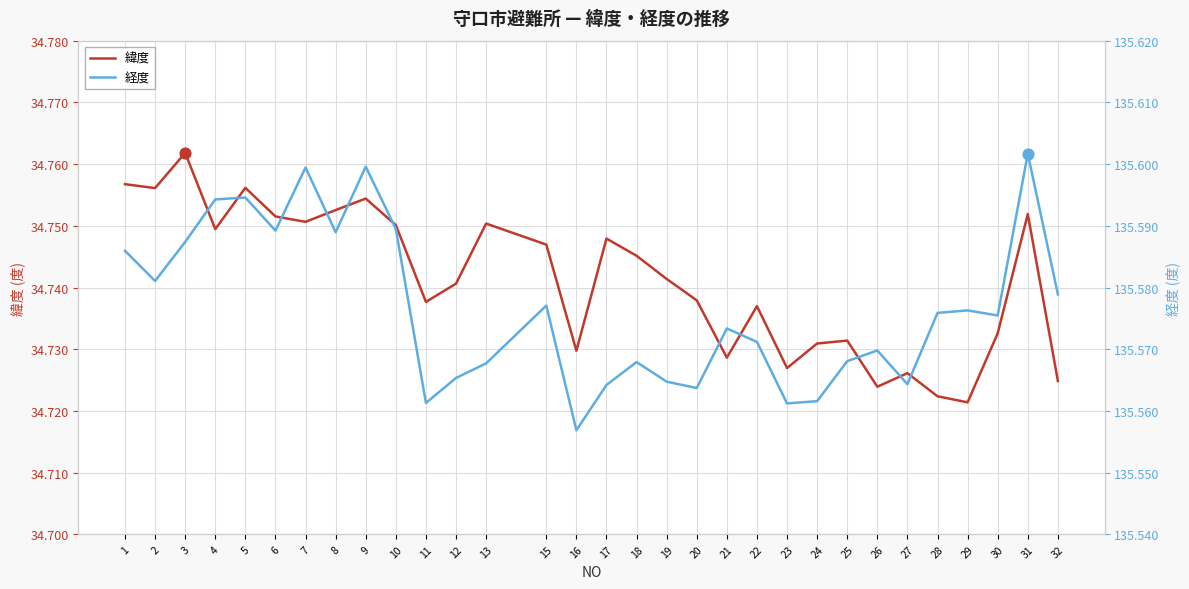

At how many categories does at least one series exceed 52?

31